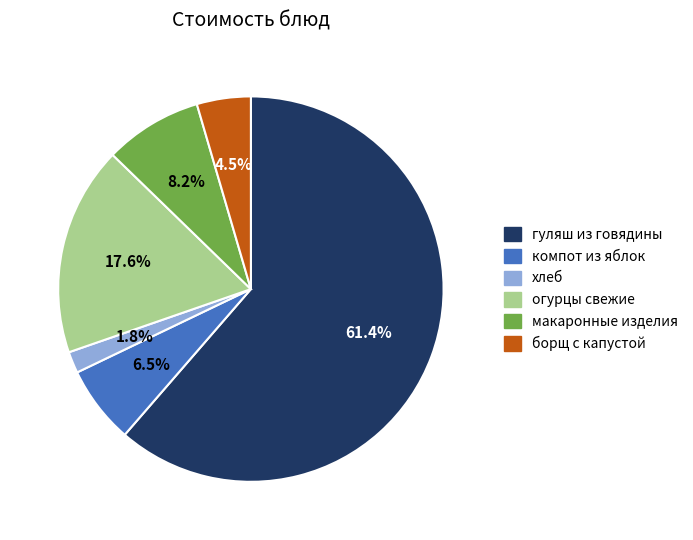

Does any single category account for the majority?

Yes